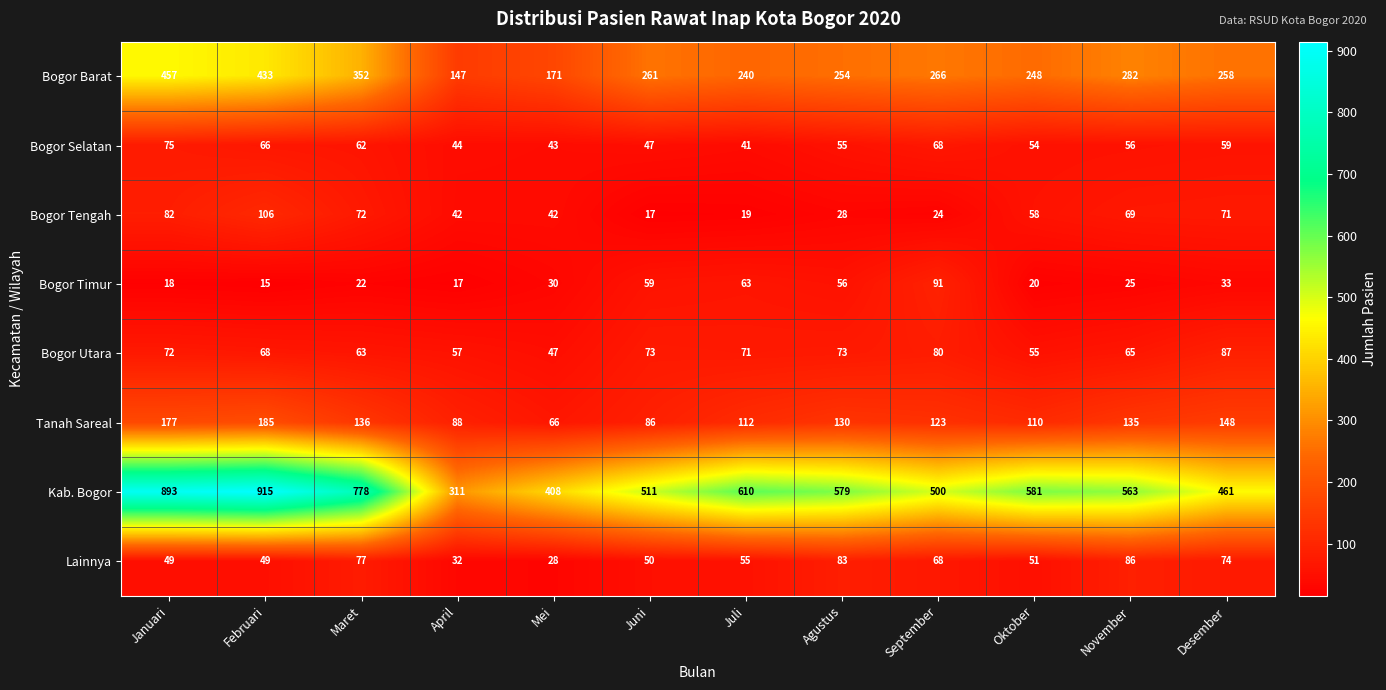

What is the spread (max minus min) of values at September?

476